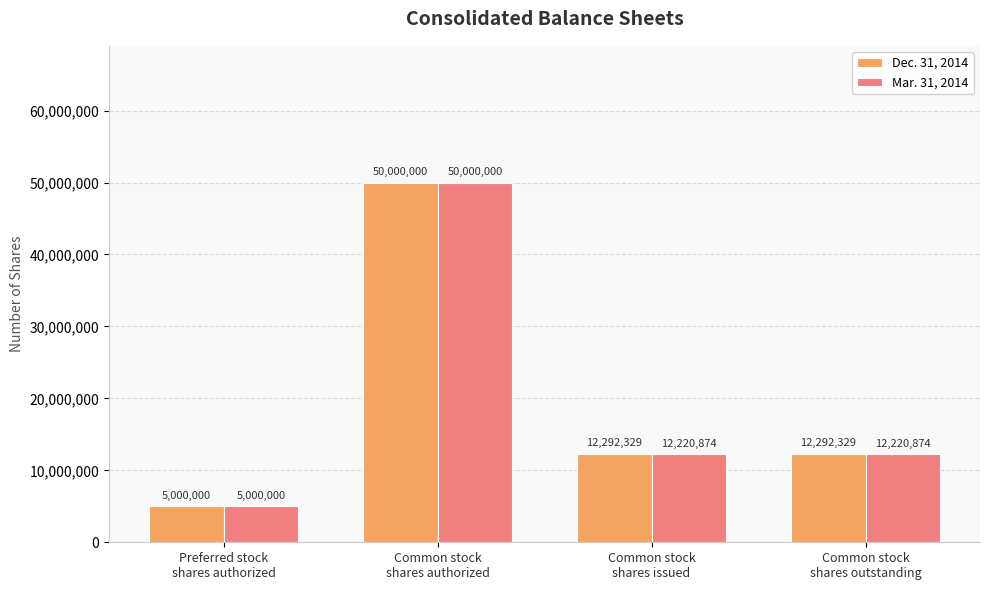

What is the difference between the second highest and minimum values in the Mar. 31, 2014 series?

7220874